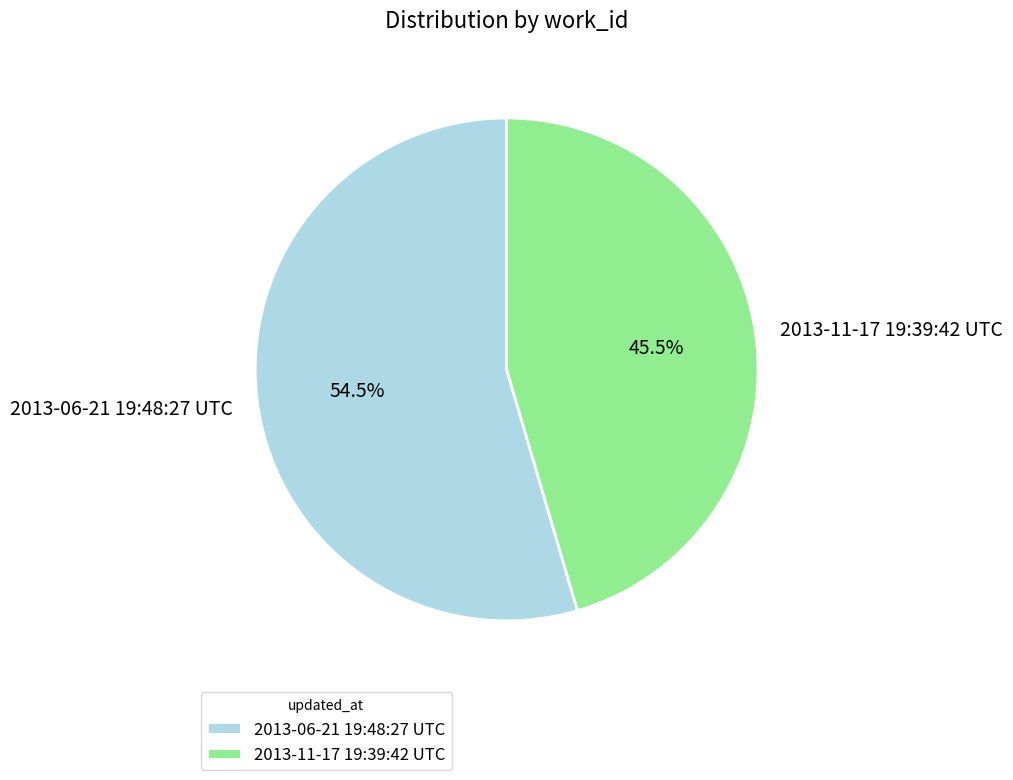

Which has a higher value, 2013-11-17 19:39:42 UTC or 2013-06-21 19:48:27 UTC?

2013-06-21 19:48:27 UTC